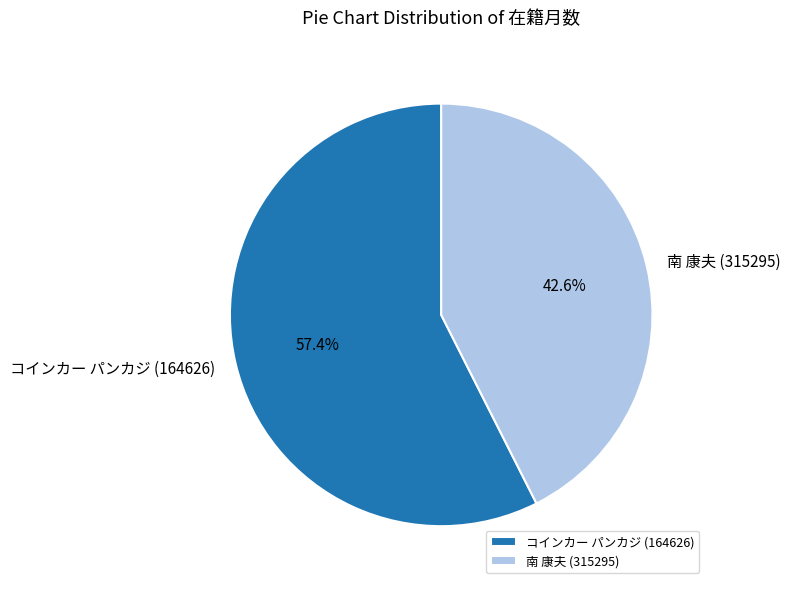

Rank the categories by value from highest to lowest.

コインカー パンカジ (164626), 南 康夫 (315295)